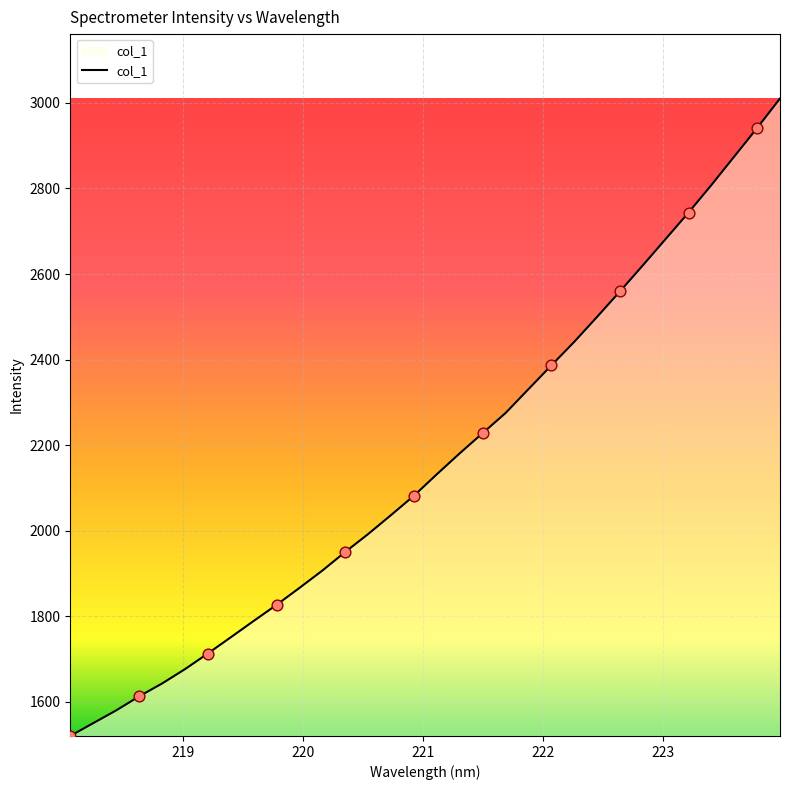

What is the minimum value shown in the chart?

1520.4